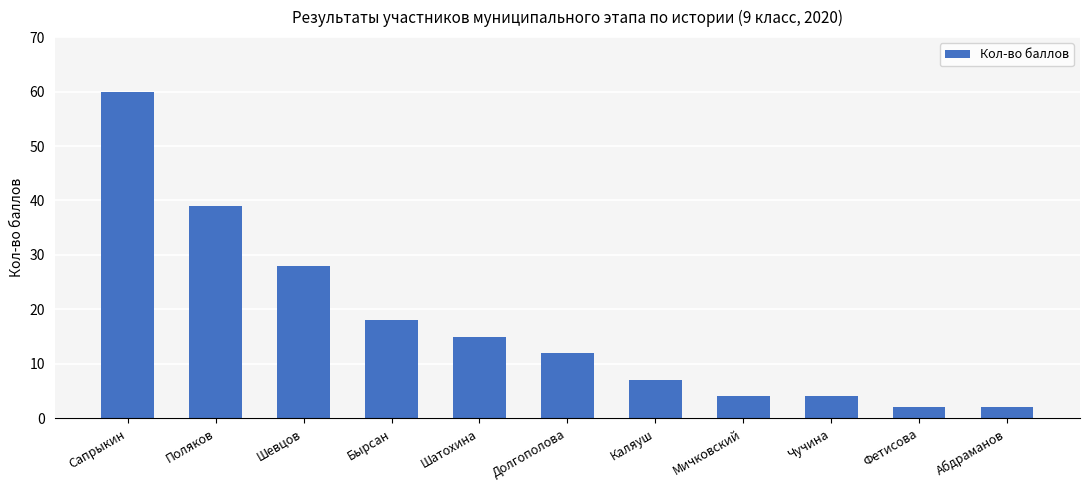

Are the bars horizontal?

No